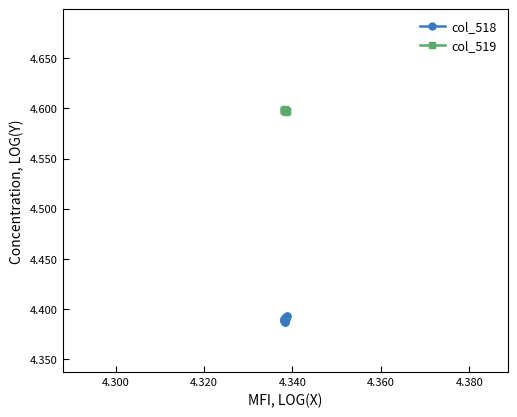

True or false: col_519 has more than 2 interior local peaks.

True